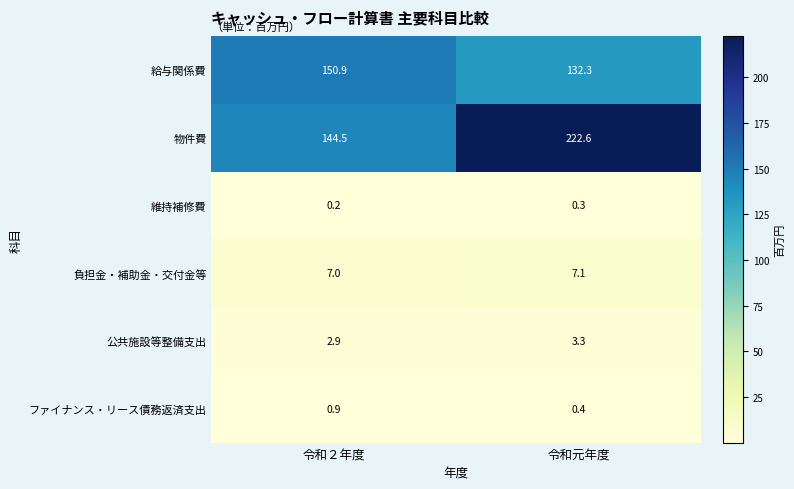

Which series changed the most between 令和２年度 and 令和元年度?

物件費